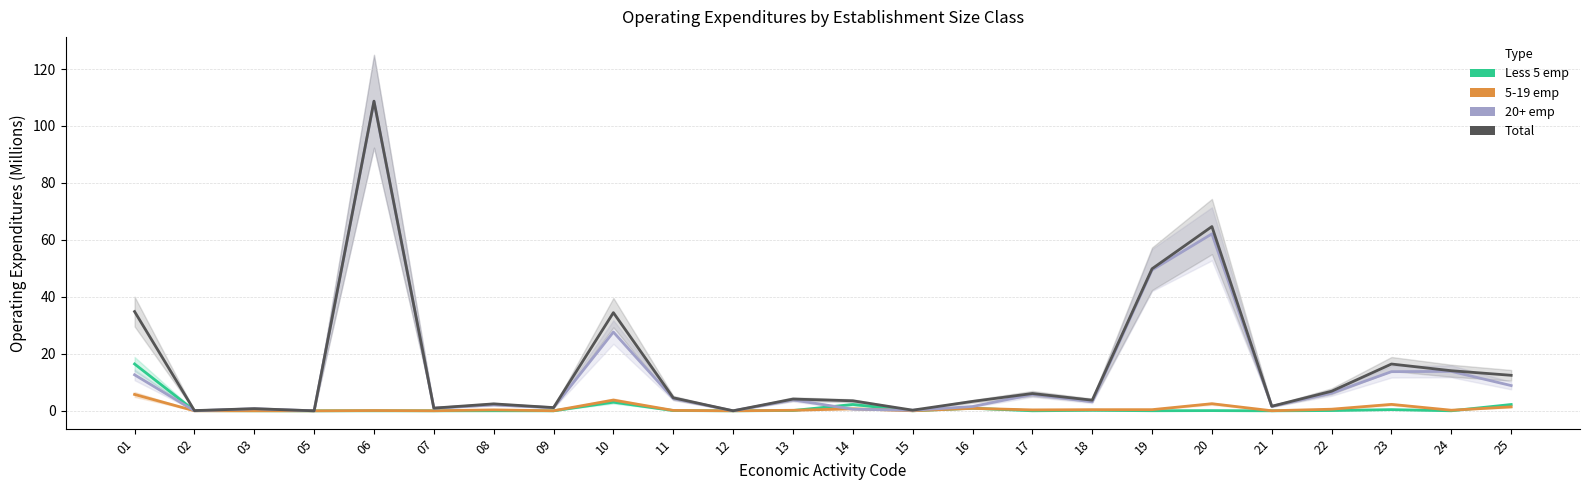

How many series are shown in this chart?

4